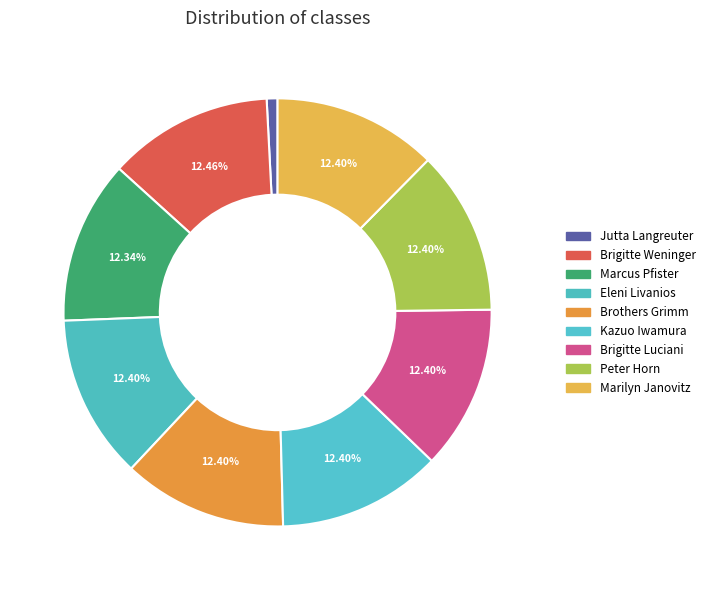

To the nearest percent, what percentage of the pie is Eleni Livanios?

12%